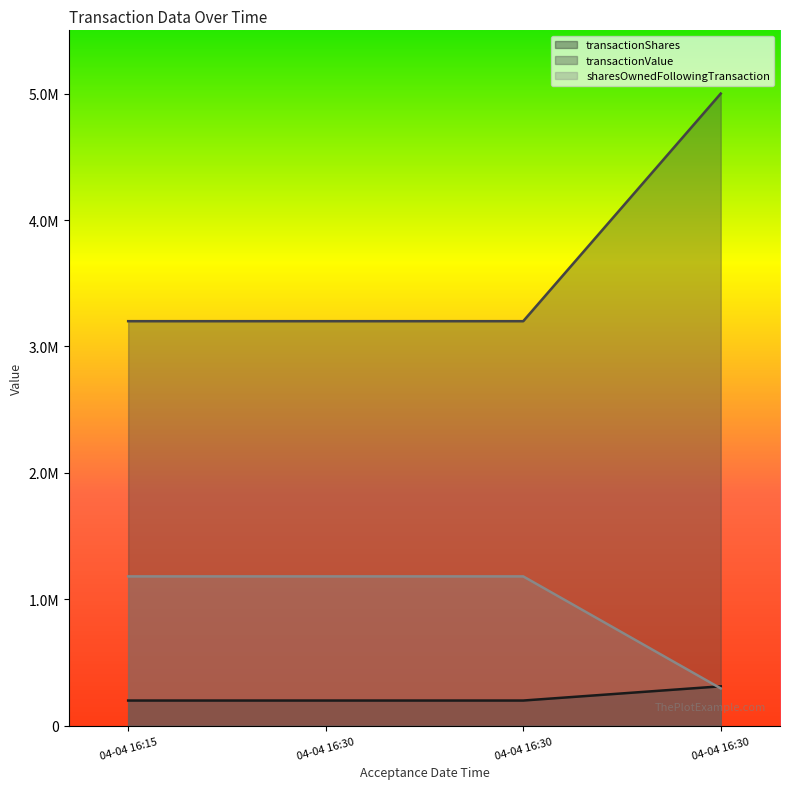

True or false: sharesOwnedFollowingTransaction and transactionShares cross at least once.

True